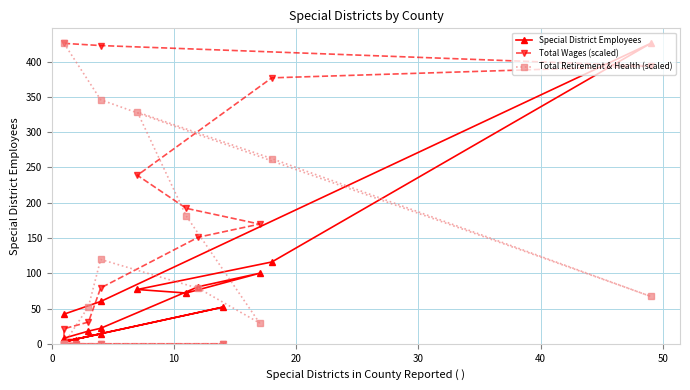

Rank the series by their average value, from highest to lowest.

Total Wages (scaled), Total Retirement & Health (scaled), Special District Employees